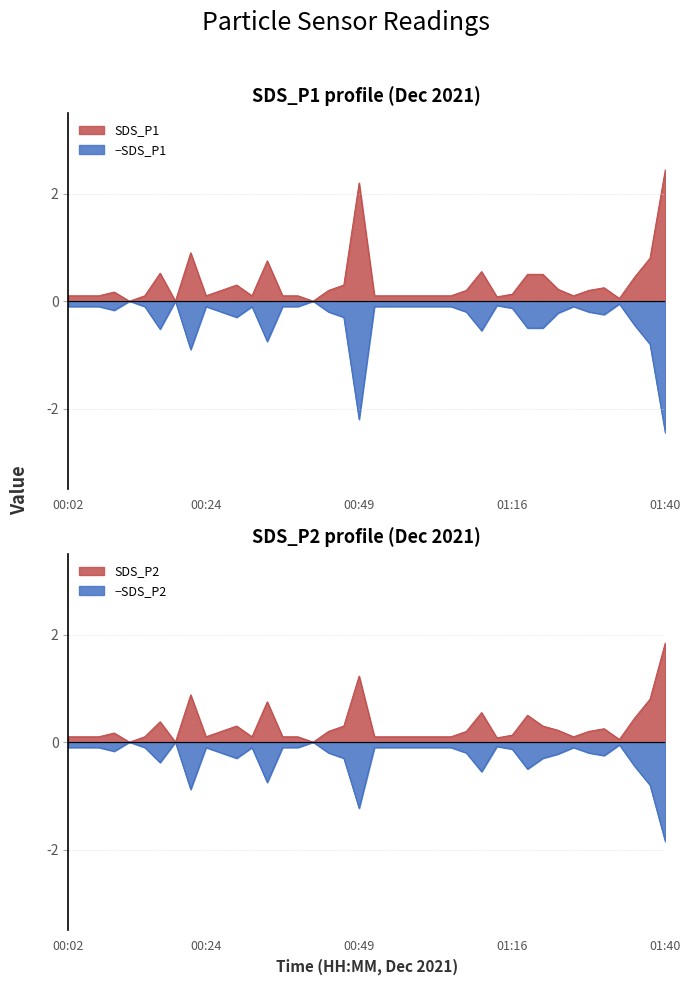

What is the average value of the SDS_P1 series?

0.3